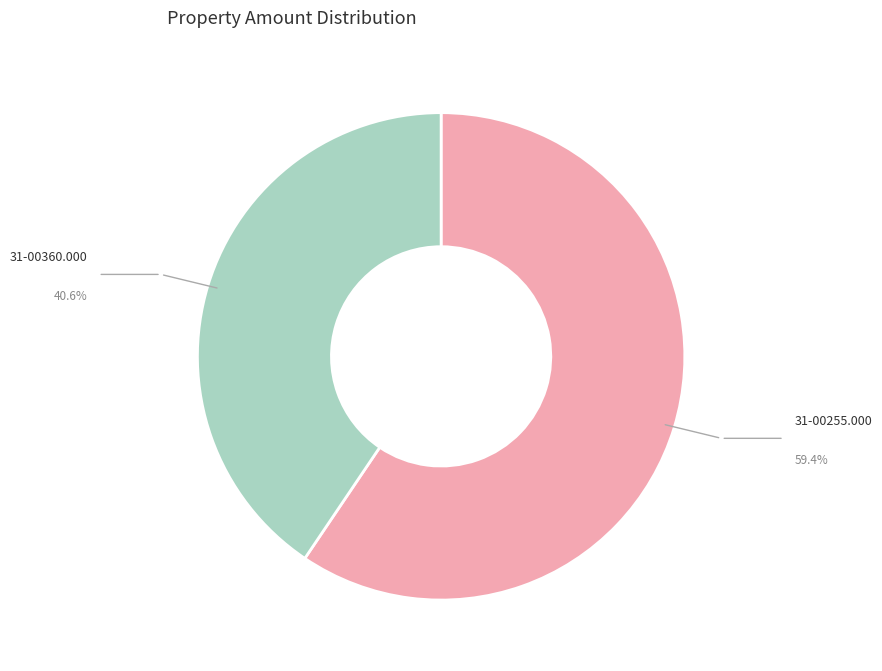

Combined, do 31-00255.000 and 31-00360.000 account for over 50%?

Yes